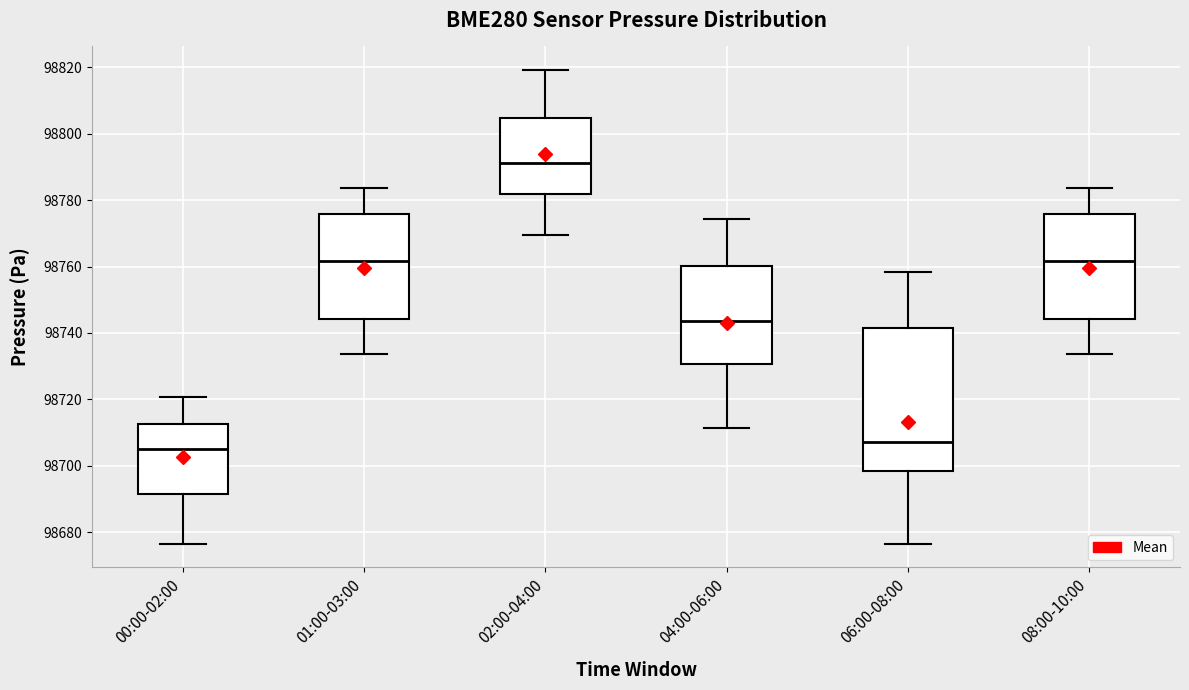

Which box's median line is the lowest?

00:00-02:00